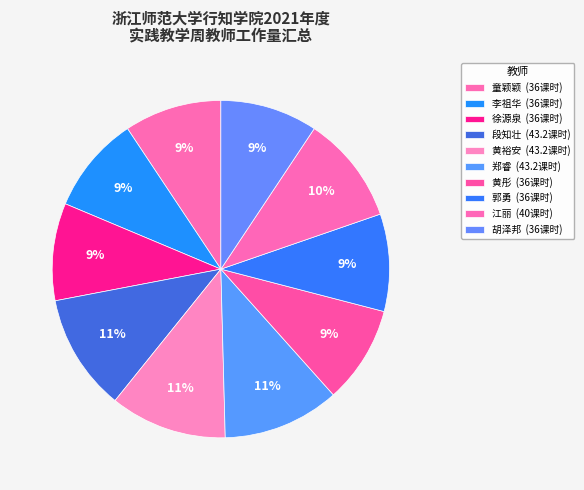

Is it true that 李祖华 is 9% of the pie?

True